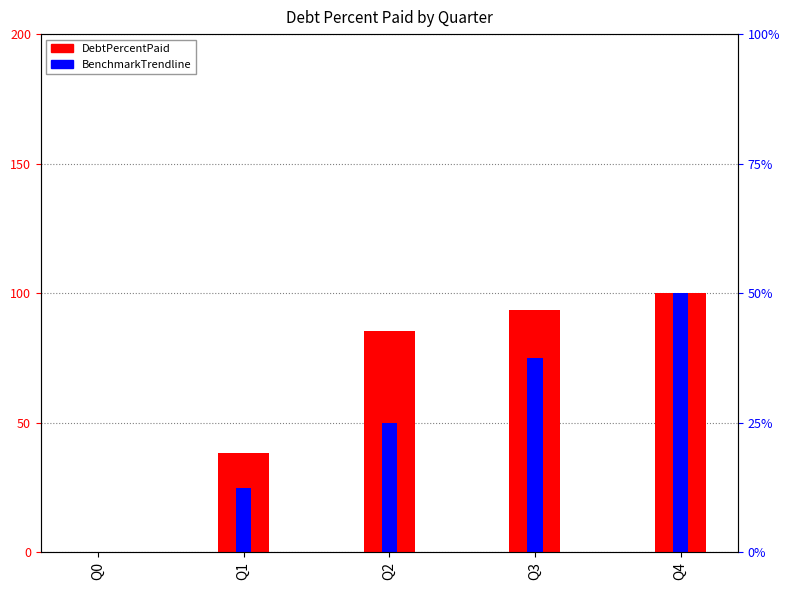

Count the number of data series in this chart.

2